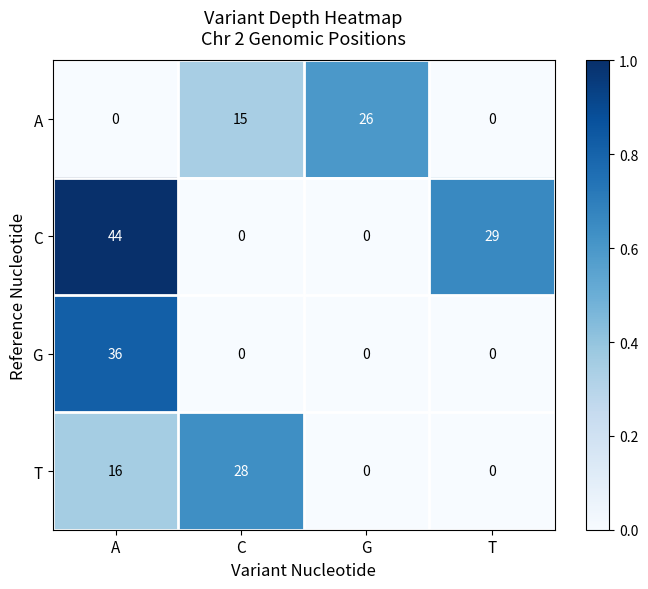

Which series changed the most between A and T?

G